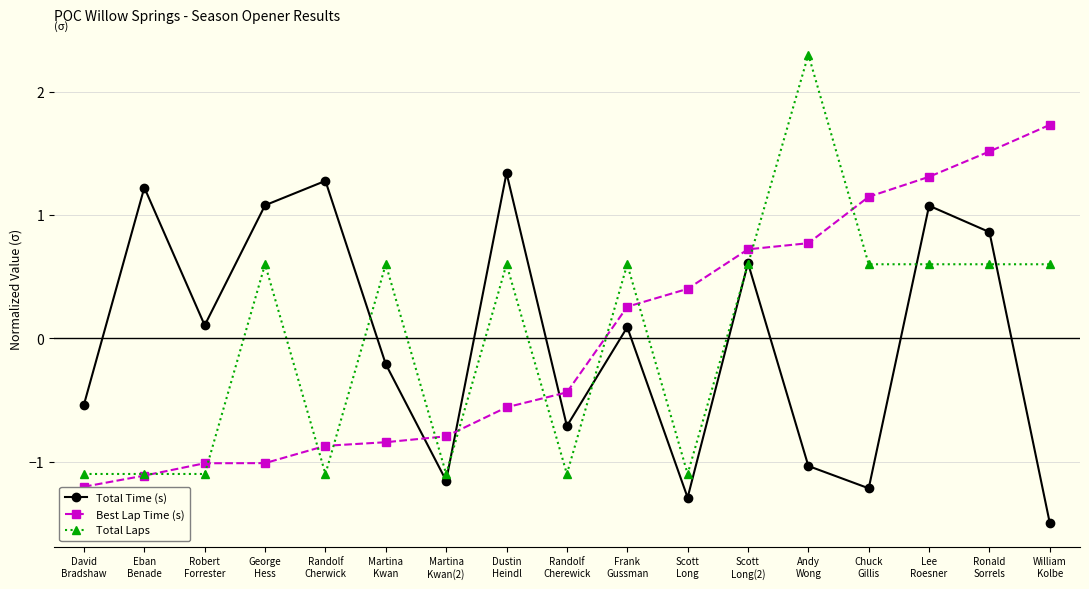

True or false: Total Time (s) and Total Laps cross at least once.

True